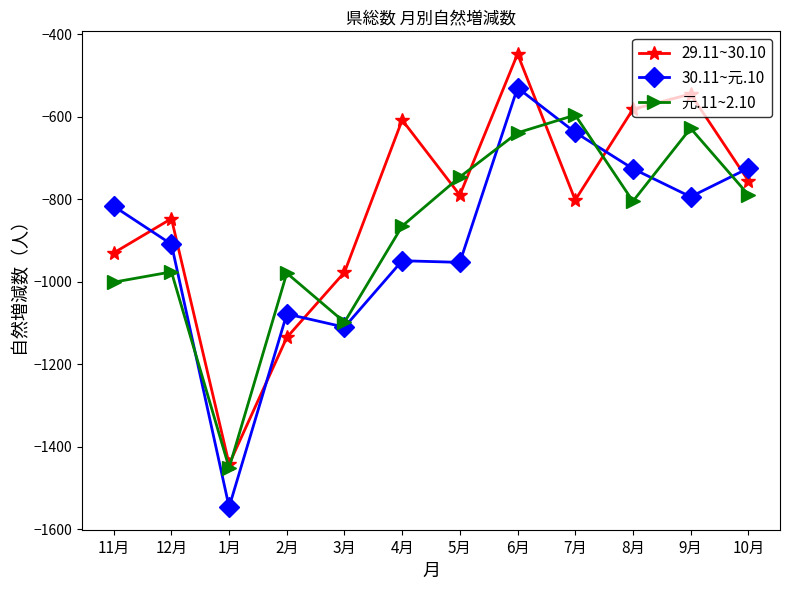

What is the maximum value for 元.11~2.10?

-596